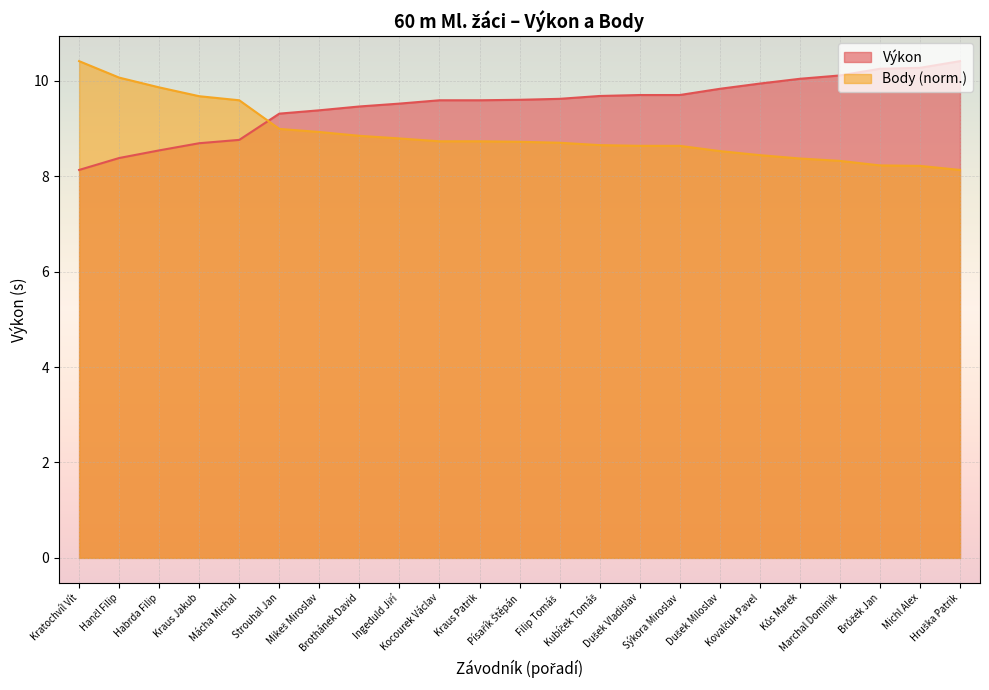

Is the value of Výkon at Mikeš Miroslav greater than the value of Body at Habrda Filip?

No